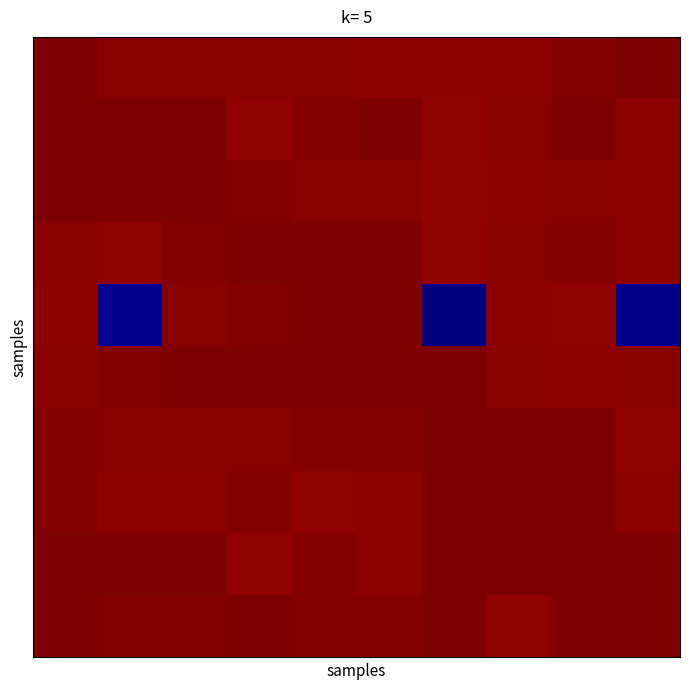

What is the maximum value shown in the chart?

2025.5